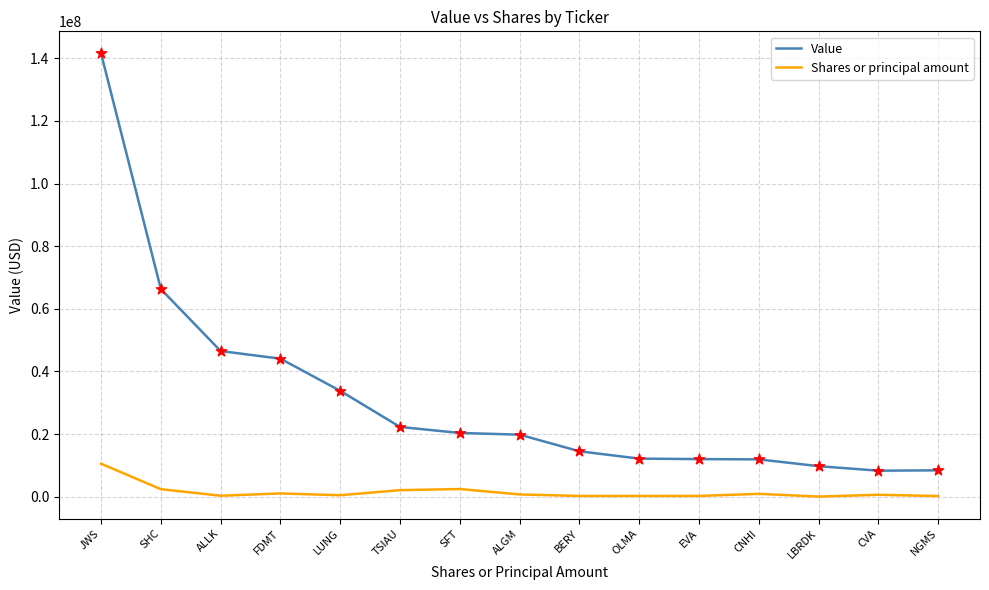

What are all the series names shown in the legend?

Value, Shares or principal amount